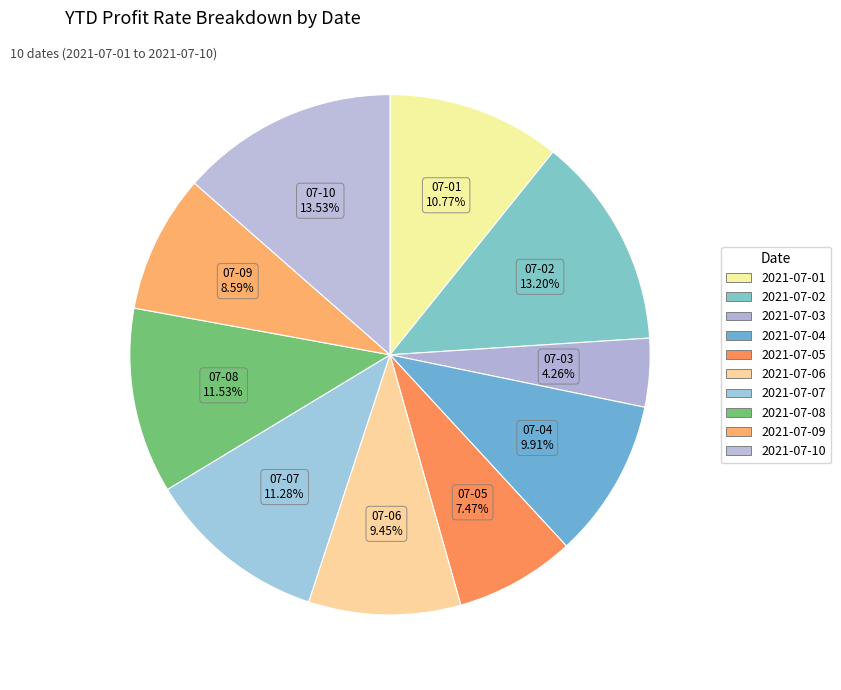

Do 2021-07-06 and 2021-07-10 together represent more than half of the pie?

No